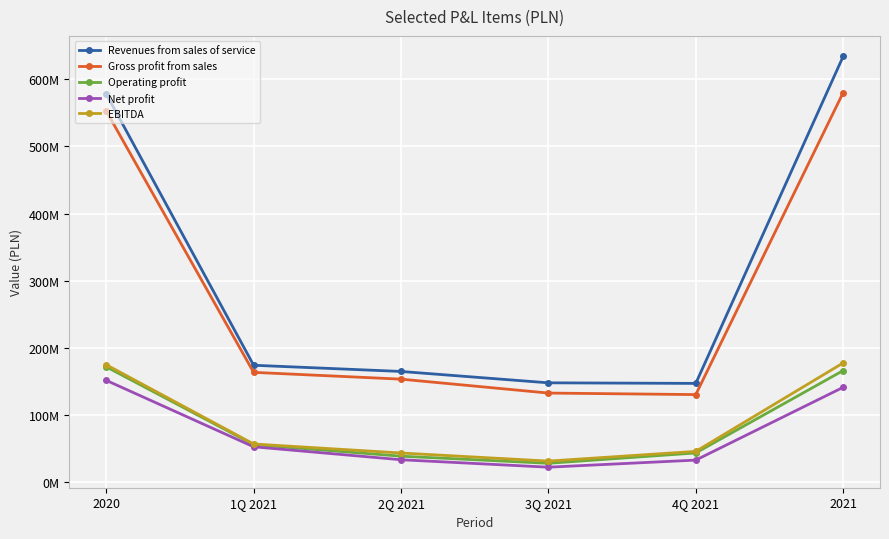

At which label does Operating profit first exceed 55919321?

2020